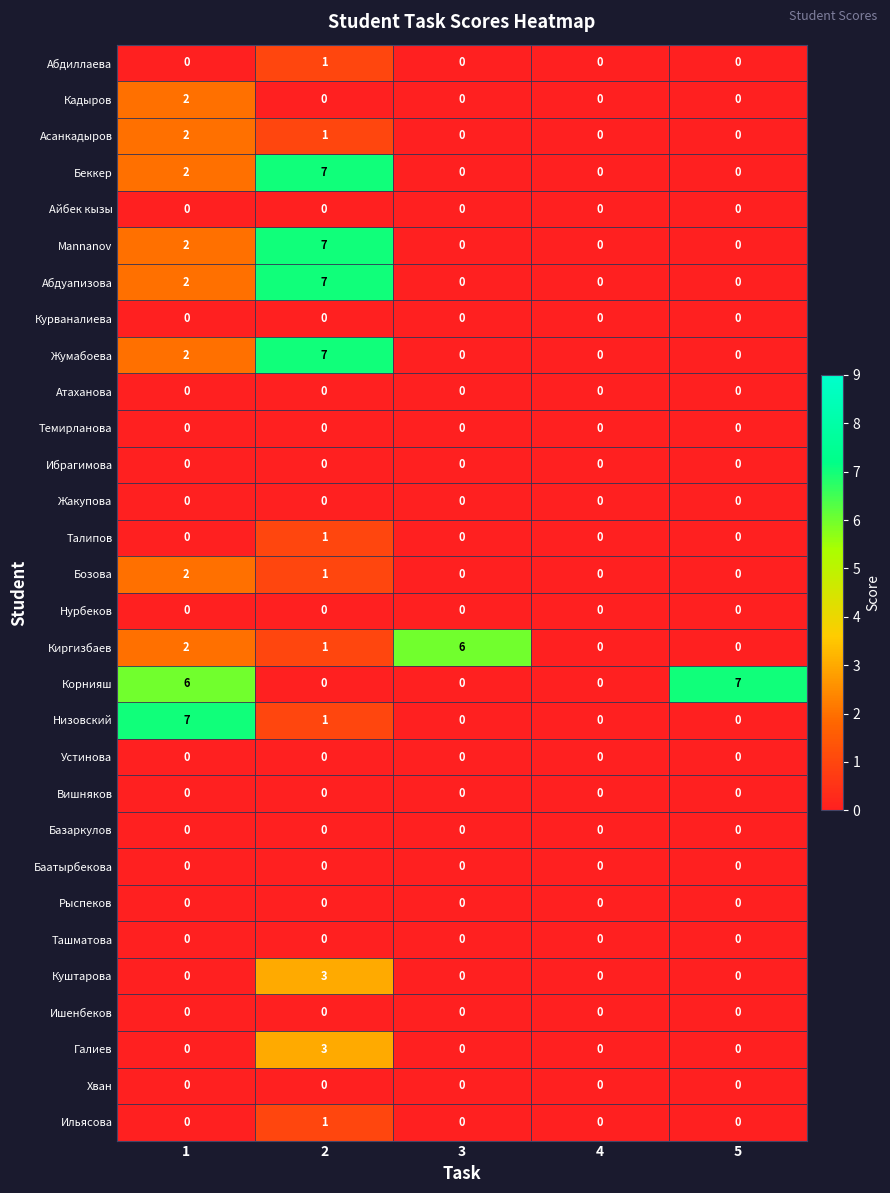

At how many categories does at least one series exceed 2?

4